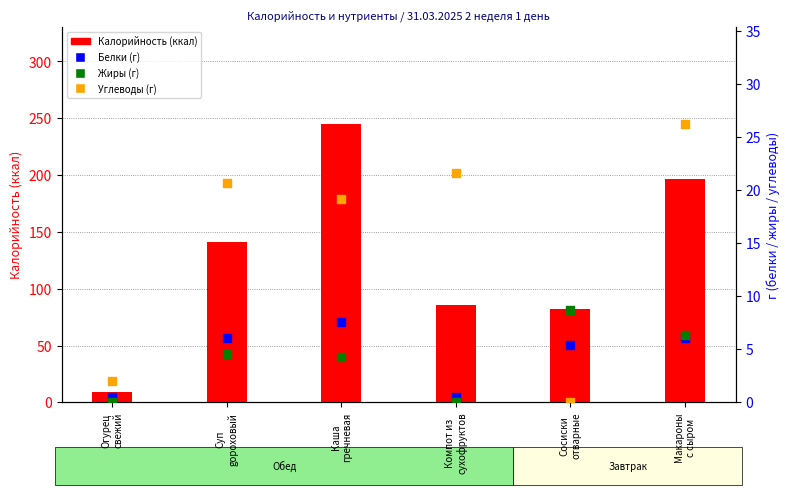

What are all the series names shown in the legend?

Калорийность (ккал), Белки (г), Жиры (г), Углеводы (г)